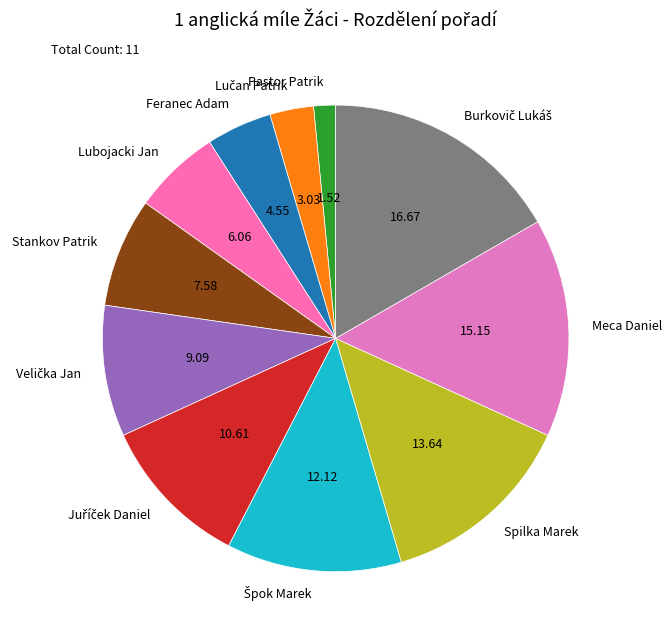

Is there a majority slice in this chart?

No